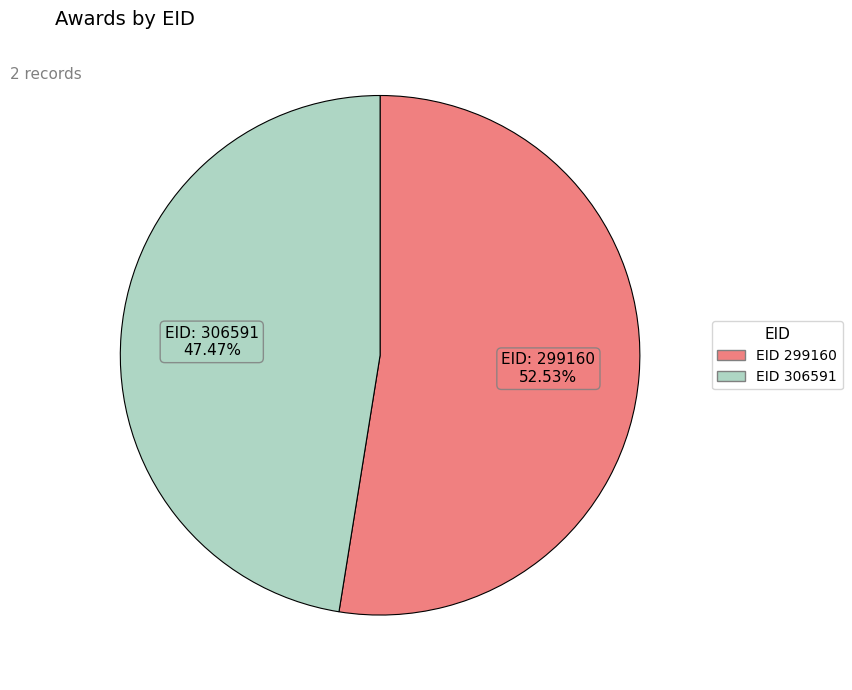

Is there any slice that represents more than half of the pie?

Yes